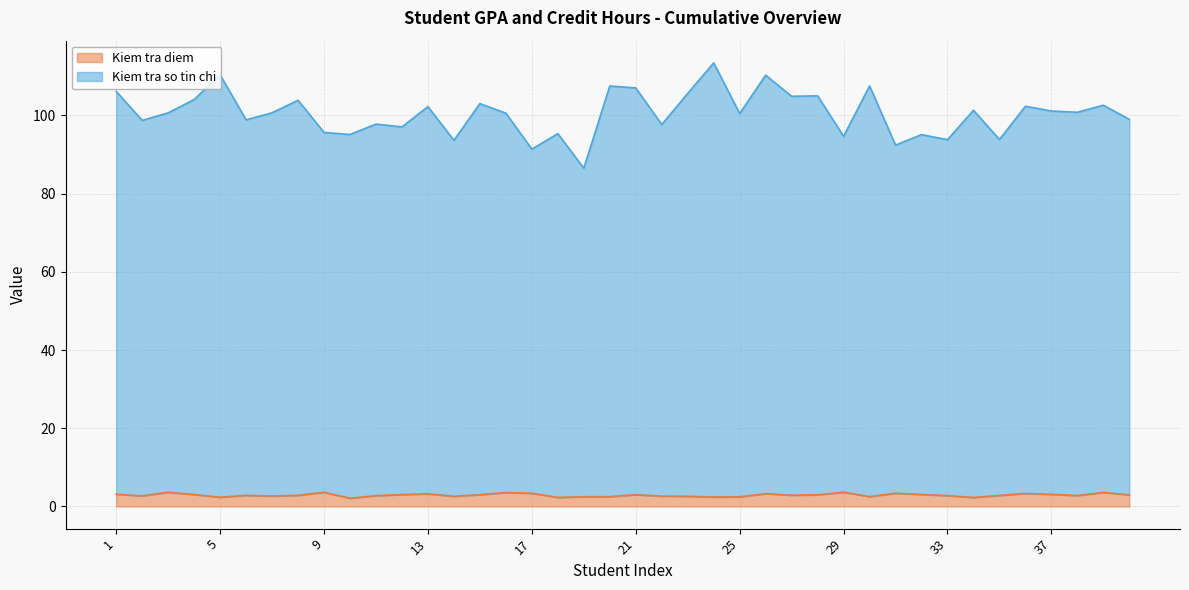

What is the difference between the Kiem tra so tin chi values at 20 and 5?

2.9